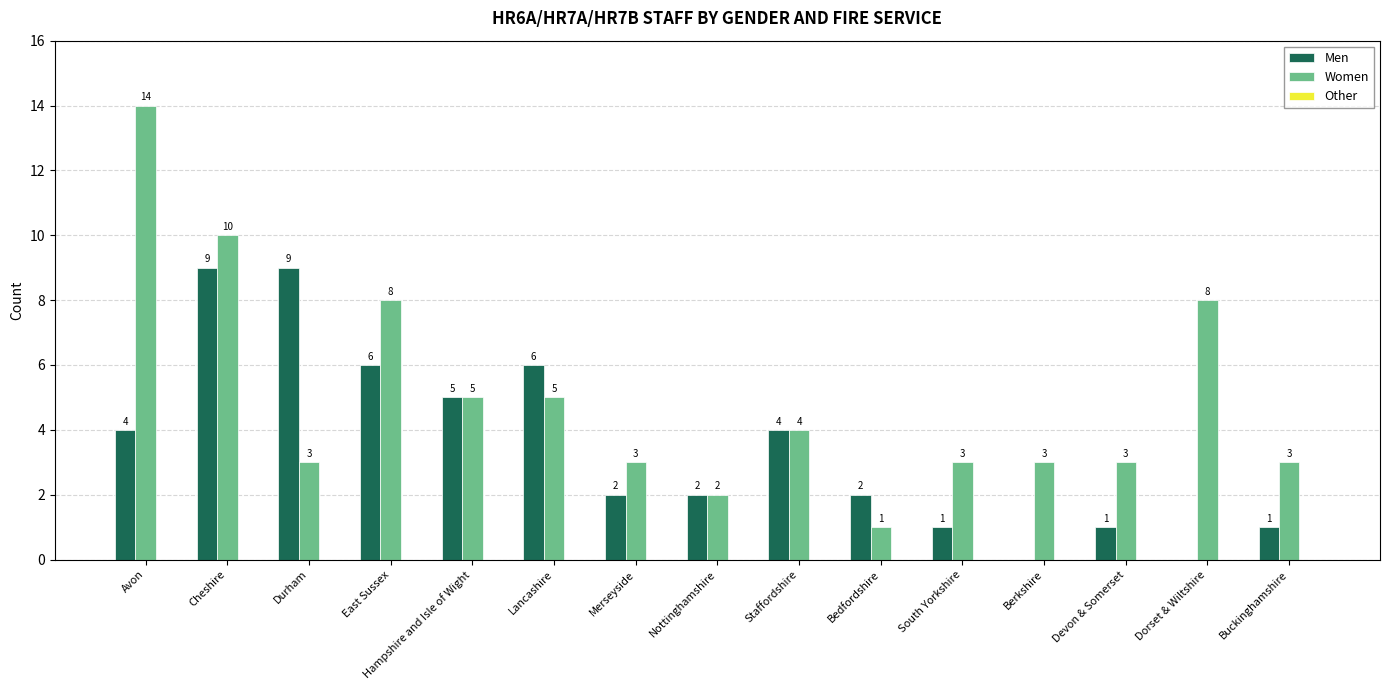

True or false: Women has a value of 2 at Durham.

False